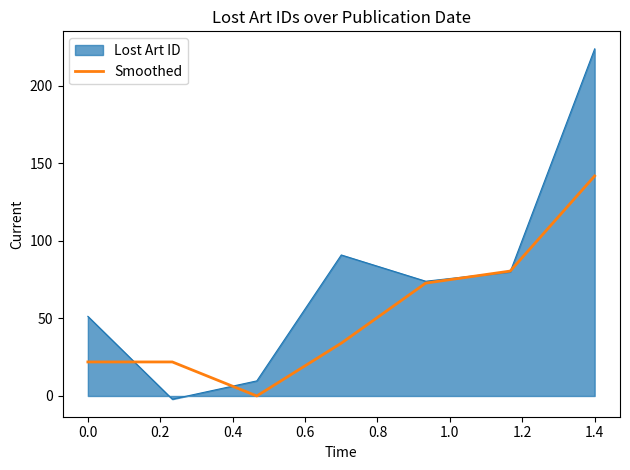

Rank the series by their average value, from lowest to highest.

Smoothed, Lost Art ID